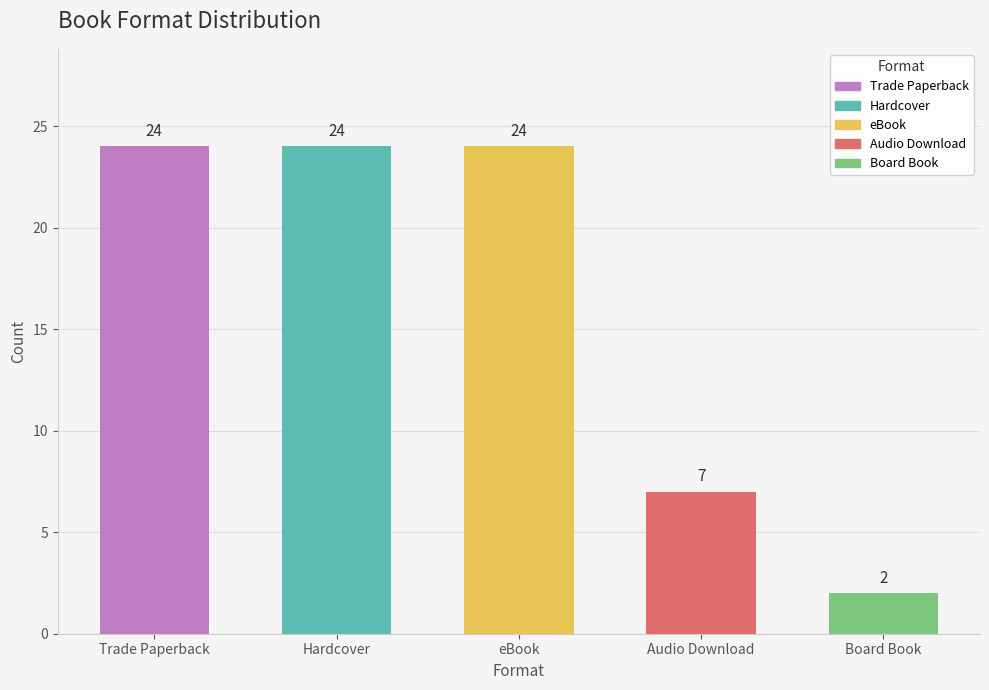

The Other series shows 3 at Audio Download. True or false?

False